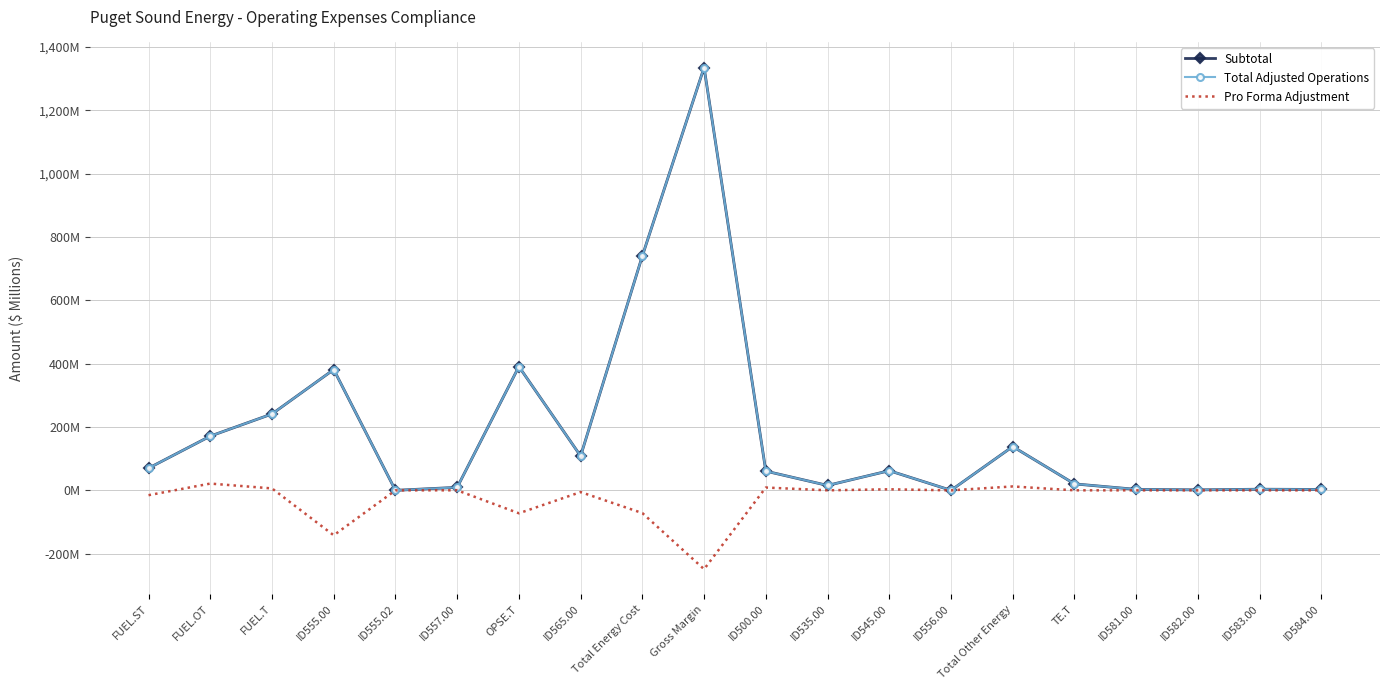

Where is the first local minimum for Subtotal?

ID555.02